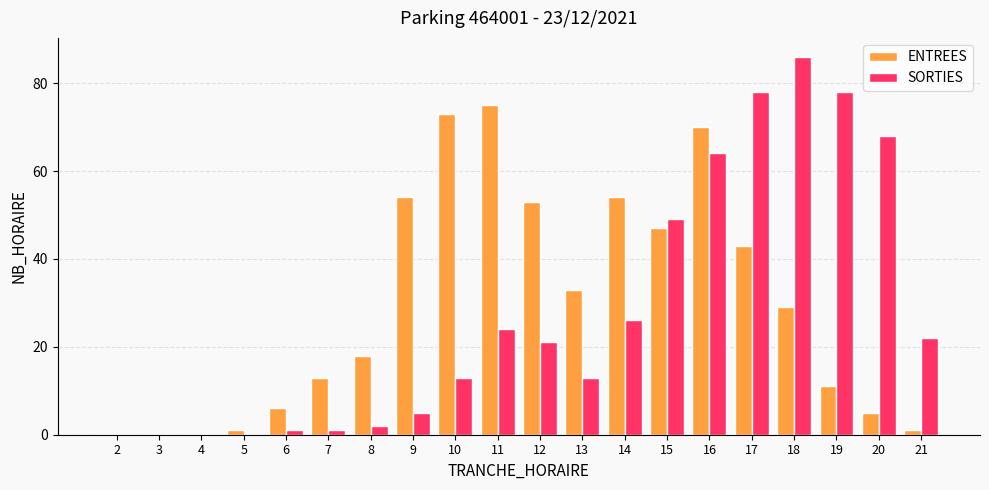

At which category is the sum across all series the highest?

16